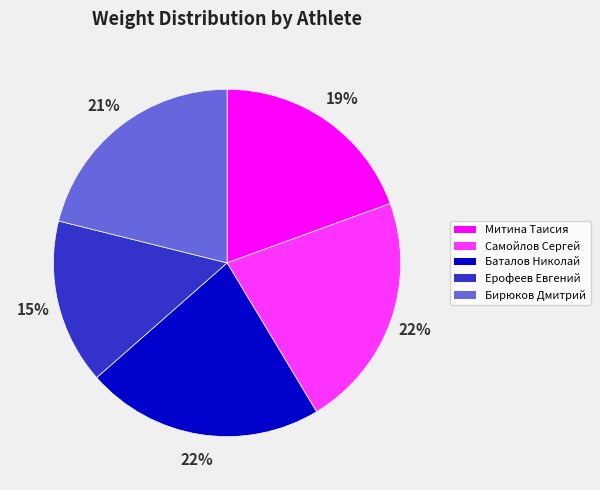

Do Митина Таисия and Ерофеев Евгений together represent more than half of the pie?

No